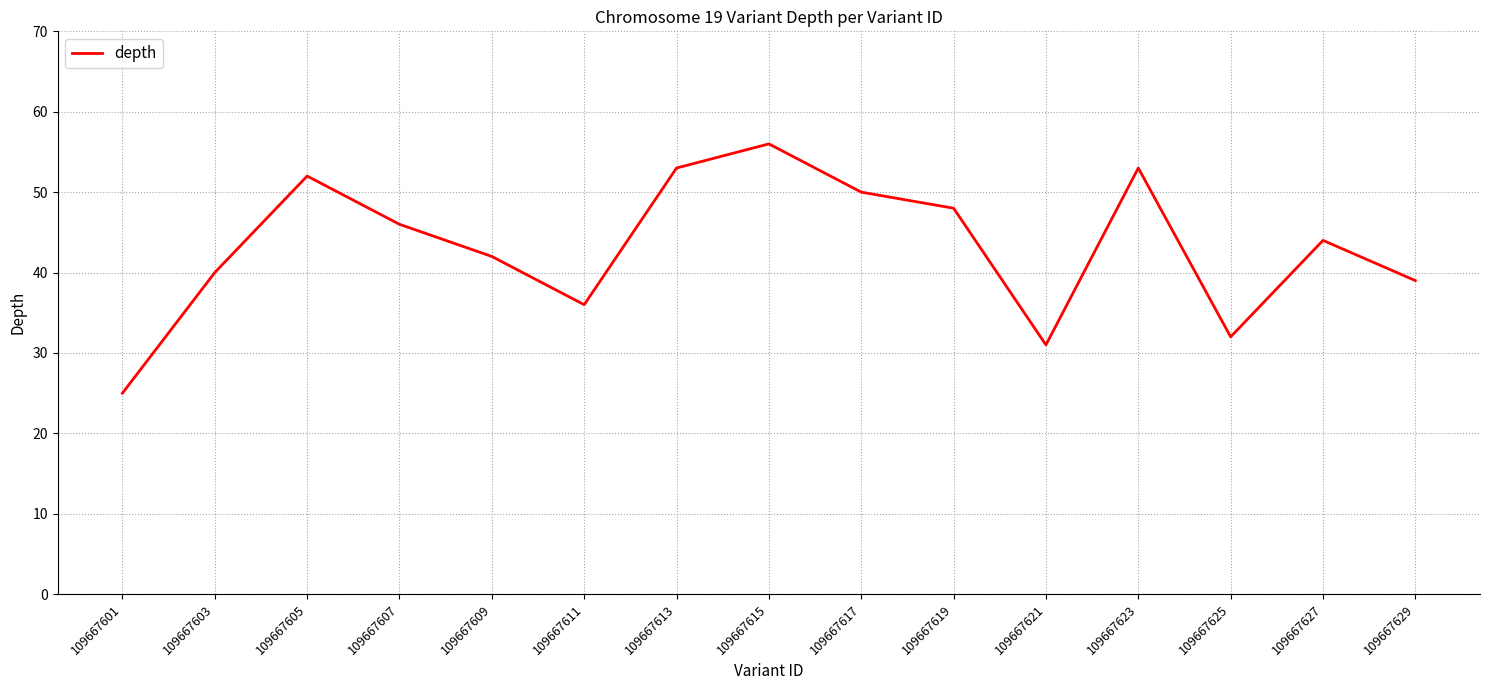

How many interior local peaks (higher than both neighbors) does the data have?

4